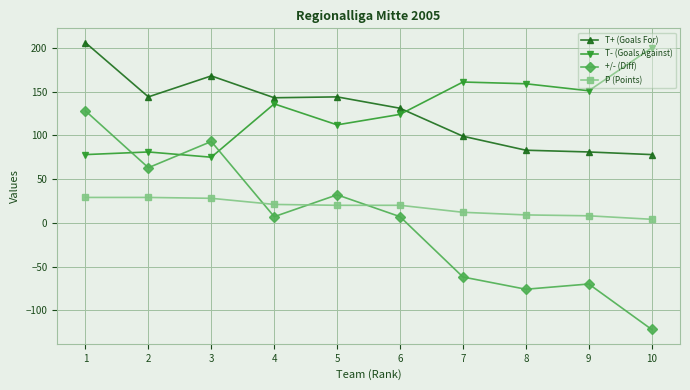

In +/- (Diff), how many points are lower than both neighbors (excluding endpoints)?

3